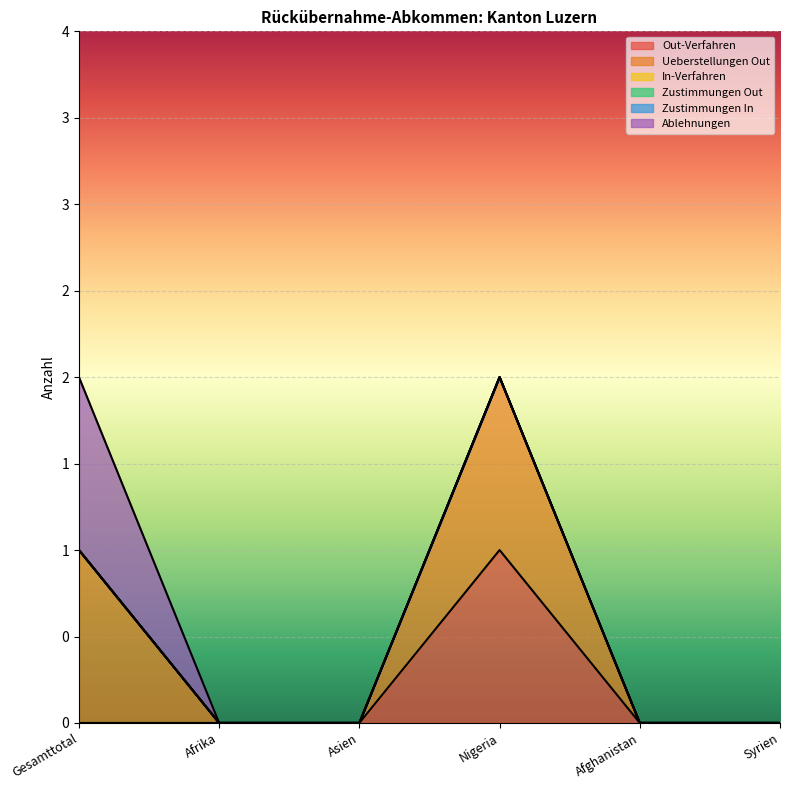

How many lines are shown in the chart?

6